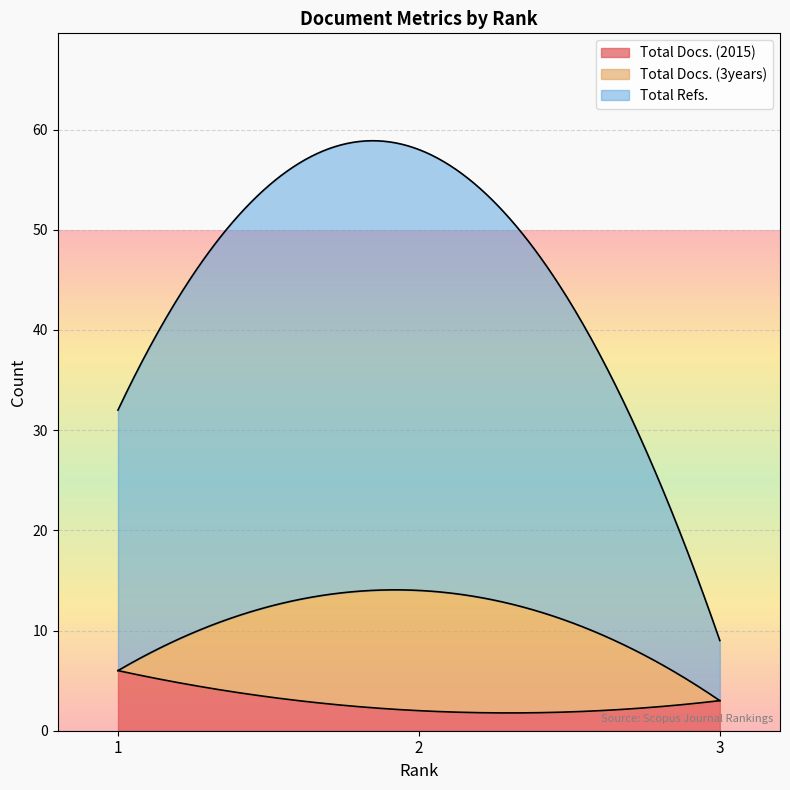

What is the maximum value for Total Docs. (2015)?

6.0